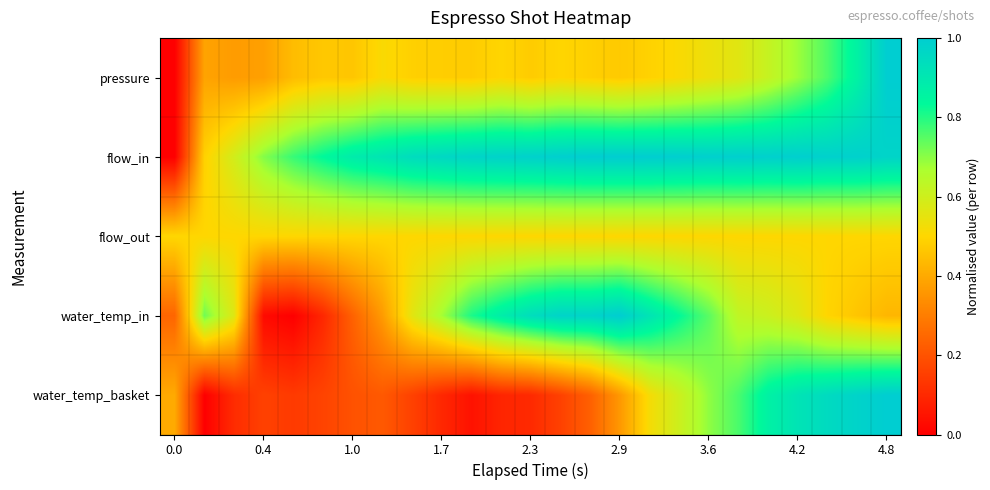

Reading right to left, transcribe all the data shown in this chart.

pressure: 1.0	0.9	0.8	0.7	0.6	0.6	0.5	0.5	0.5	0.5	0.5	0.5	0.5	0.5	0.5	0.5	0.5	0.5	0.5	0.5	0.4	0.4	0.4	0.4	0.0
flow_in: 1.0	1.0	1.0	1.0	1.0	1.0	1.0	1.0	1.0	1.0	1.0	1.0	1.0	1.0	1.0	1.0	0.9	0.9	0.9	0.8	0.8	0.7	0.6	0.5	0.0
flow_out: 0.5	0.5	0.5	0.5	0.5	0.5	0.5	0.5	0.5	0.5	0.5	0.5	0.5	0.5	0.5	0.5	0.5	0.5	0.5	0.5	0.5	0.5	0.5	0.5	0.5
water_temp_in: 0.4	0.5	0.5	0.6	0.6	0.6	0.7	0.8	0.9	1.0	1.0	1.0	0.9	0.9	0.8	0.7	0.6	0.4	0.2	0.1	0.0	0.0	0.6	0.7	0.2
water_temp_basket: 1.0	1.0	0.9	0.9	0.9	0.8	0.7	0.6	0.5	0.4	0.2	0.2	0.1	0.1	0.0	0.1	0.2	0.2	0.2	0.2	0.1	0.2	0.1	0.0	0.4